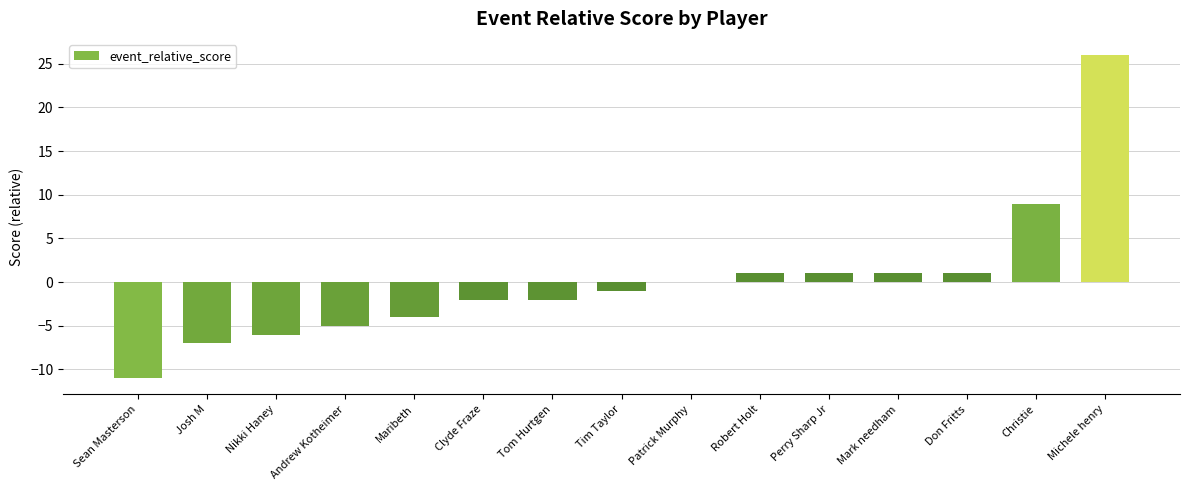

At which label is the value closest to 7?

Christie